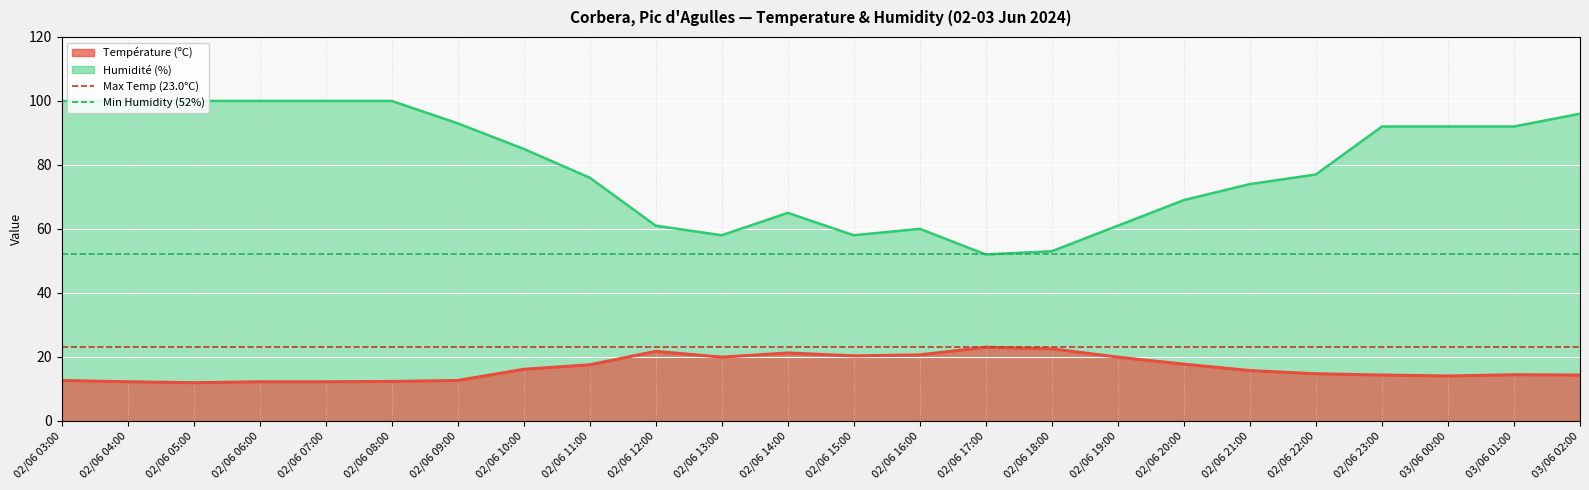

What is the label of the 1st point from the left?

02/06 03:00